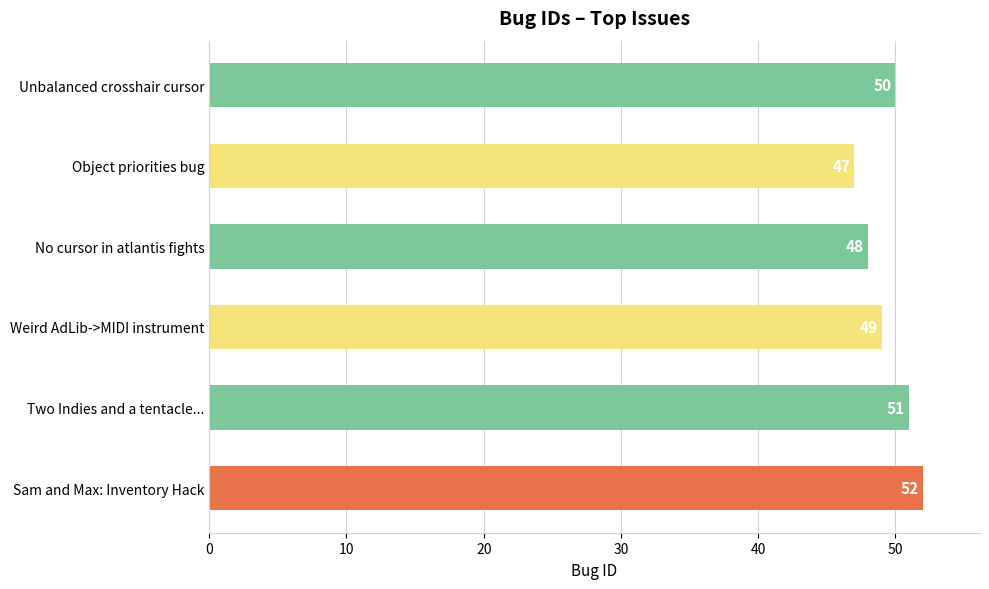

Count the values in the range 48 to 51.

4